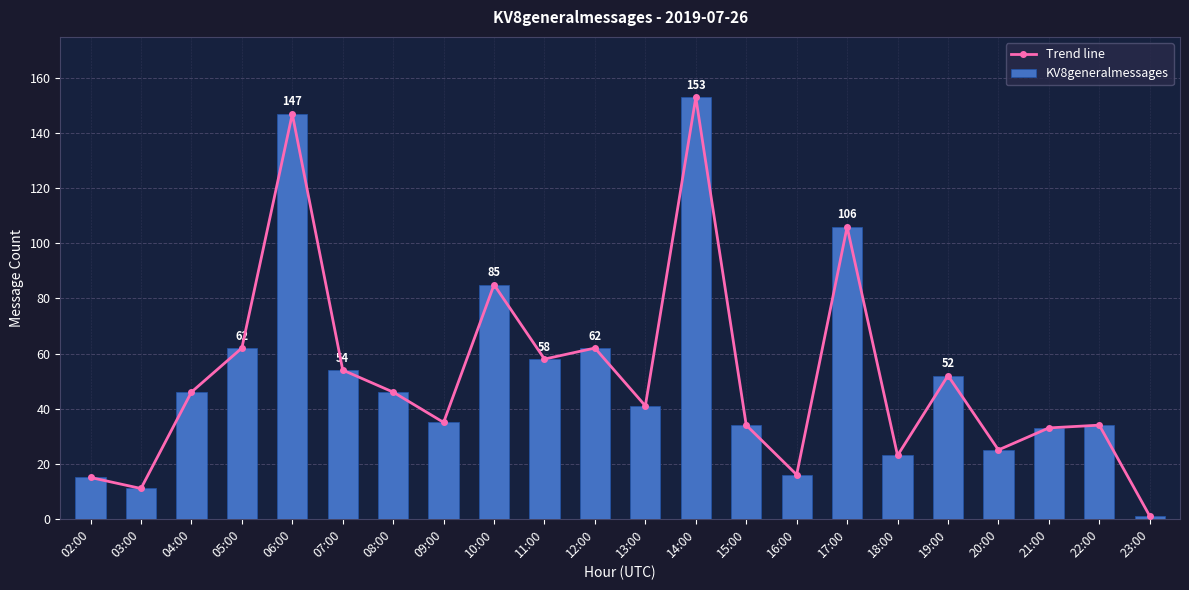

At which label does Trend line reach its peak?

14:00